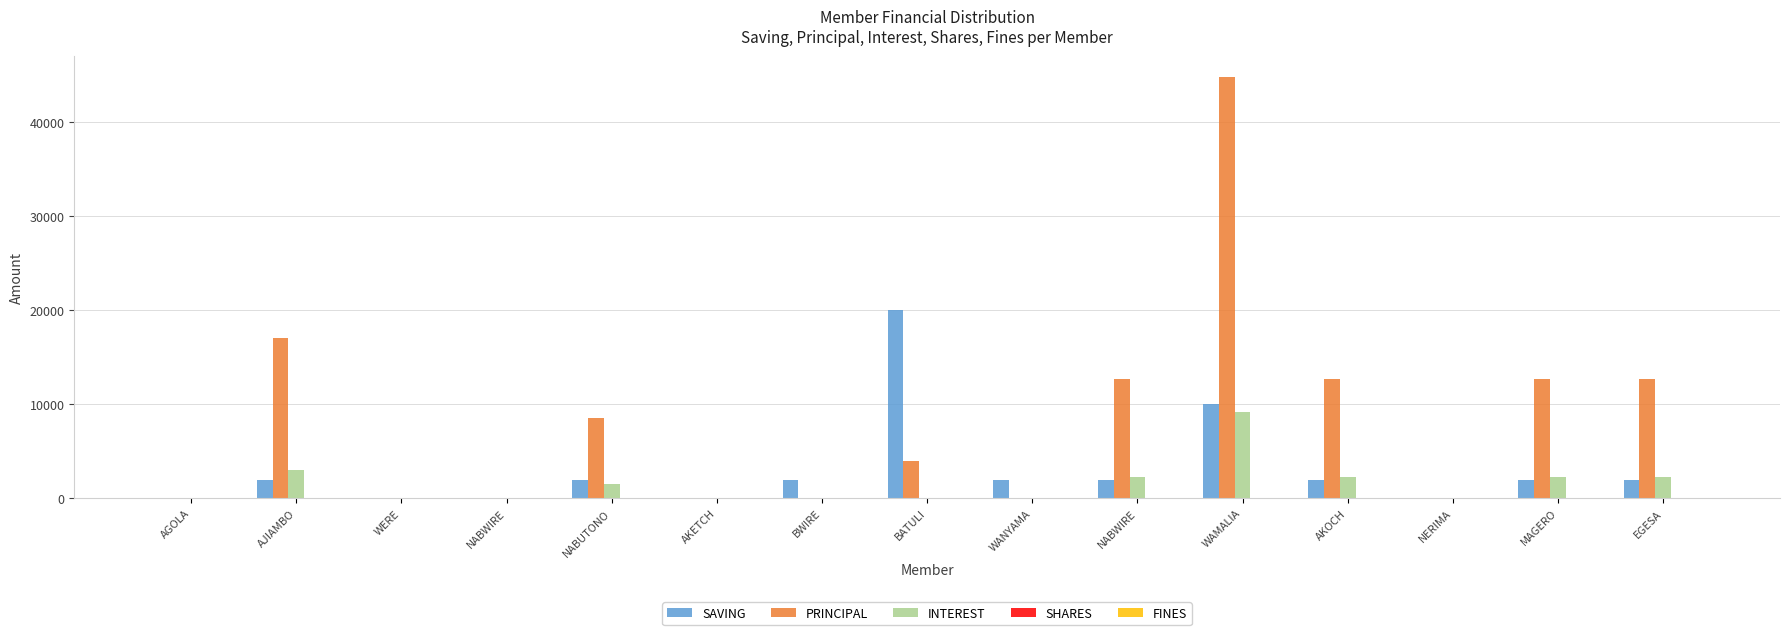

How many data points does each series have?

15